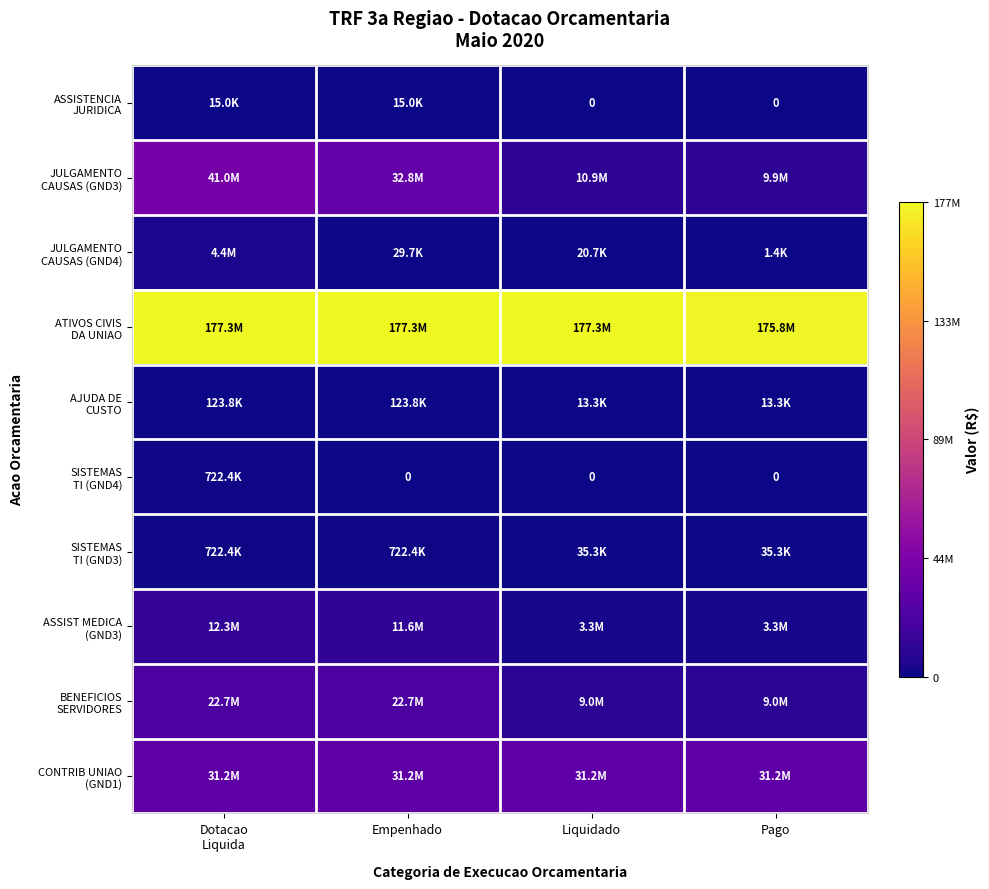

The value of JULGAMENTO CAUSAS (GND4) at Pago is 1448.7. True or false?

True